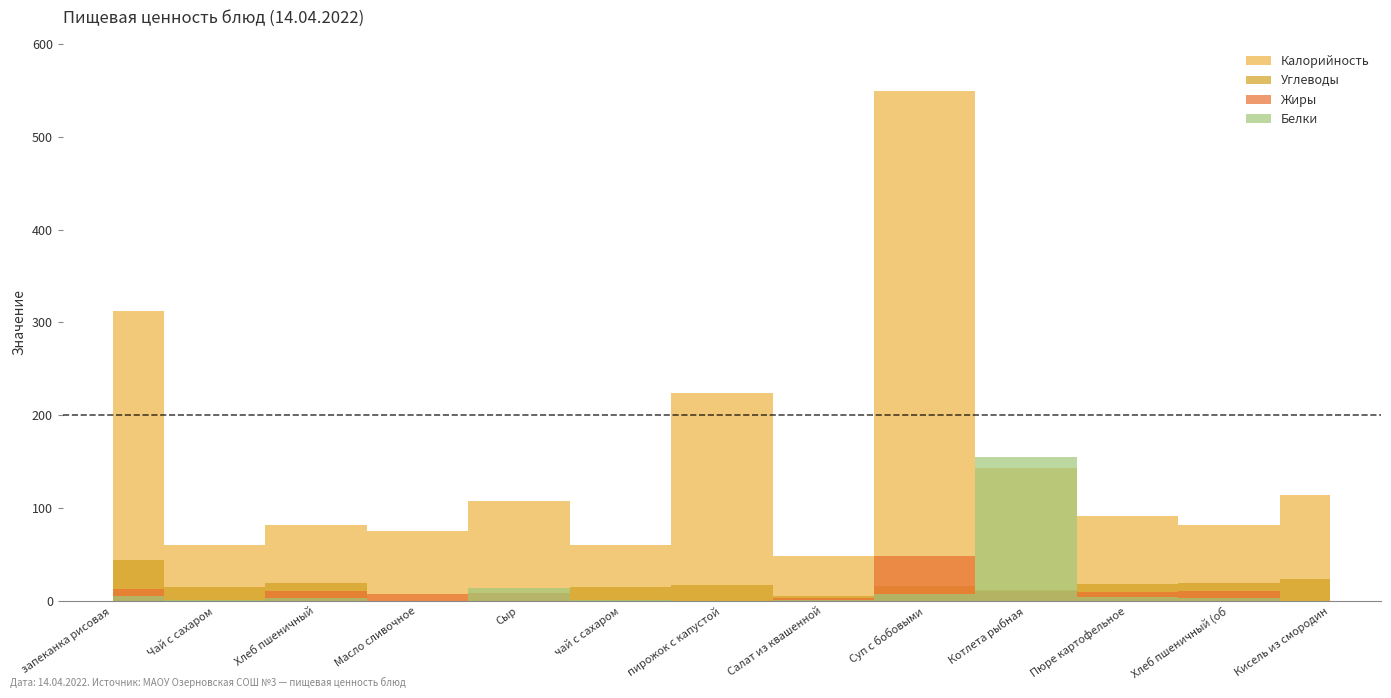

True or false: Жиры has a value of 13.0 at запеканка рисовая со сгущ.

True